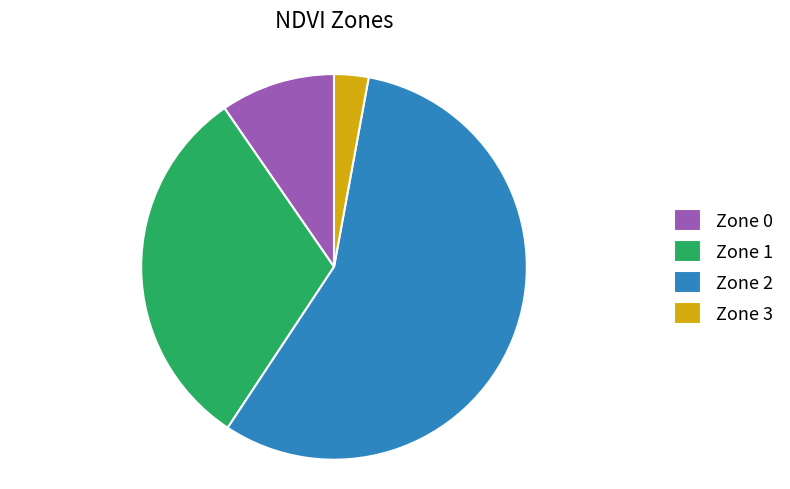

Do Zone 3 and Zone 0 together represent more than half of the pie?

No